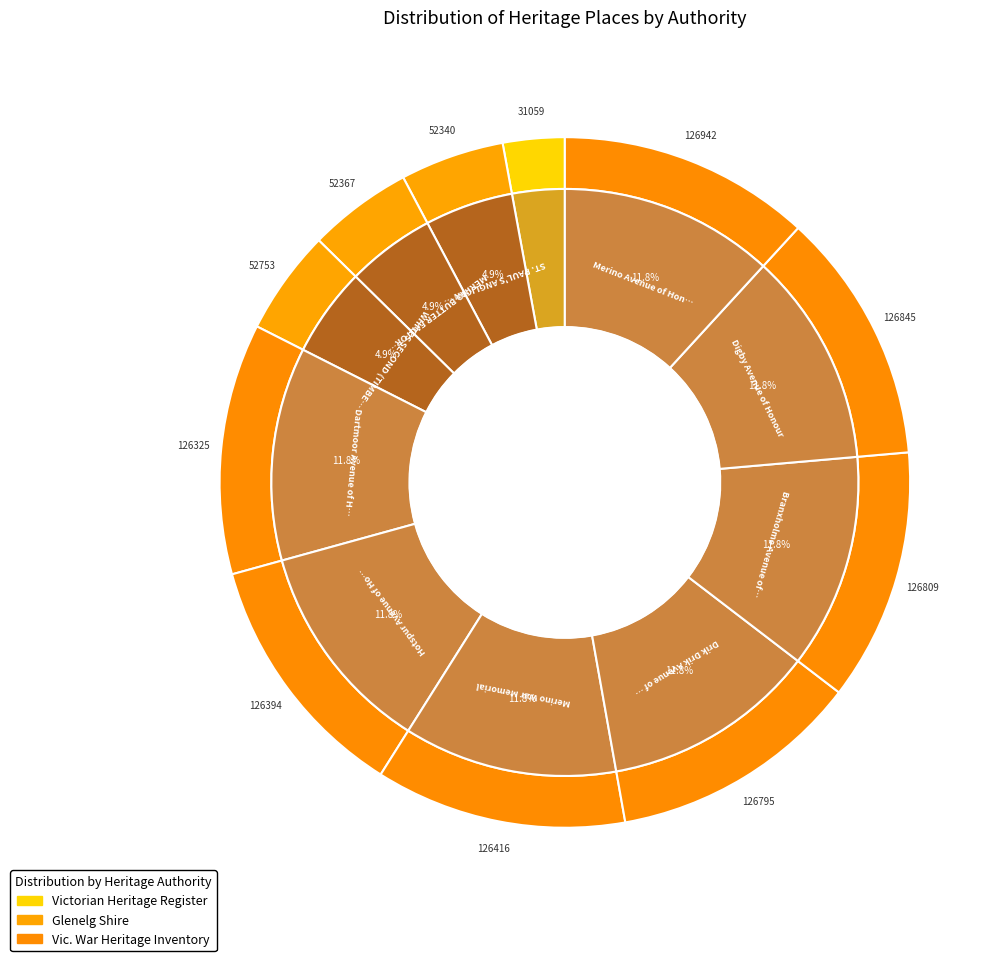

What is the smallest slice in the pie chart?

STOCK SELLING RING